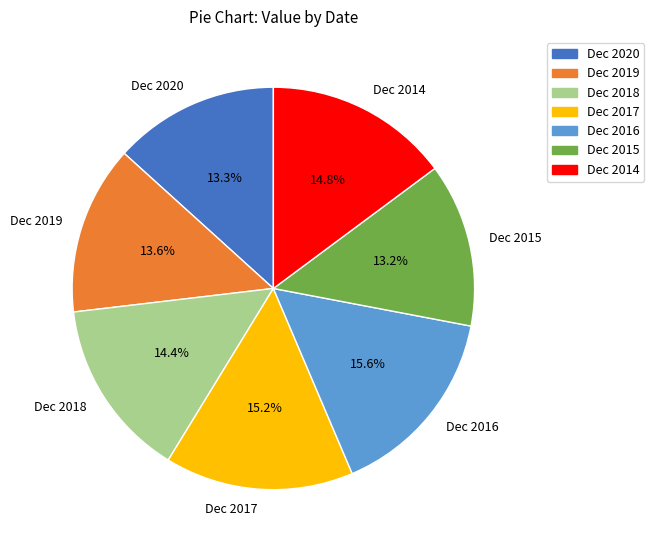

What percentage is NOT represented by Dec 2019?

86.4%